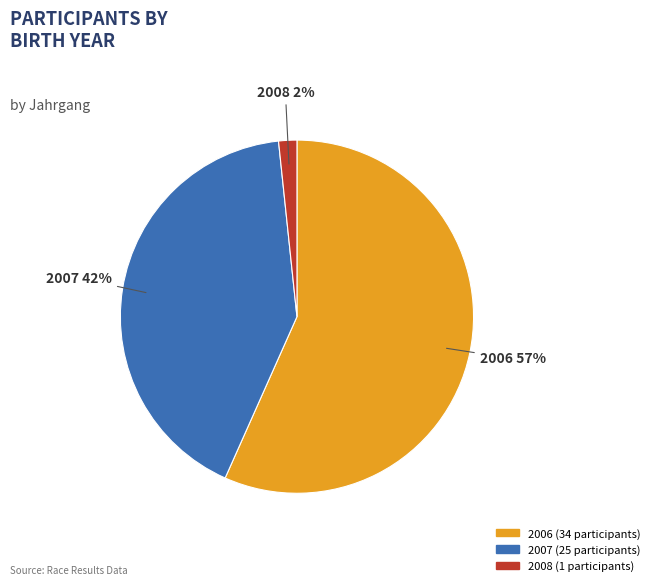

Which slice represents more than half of the pie?

2006